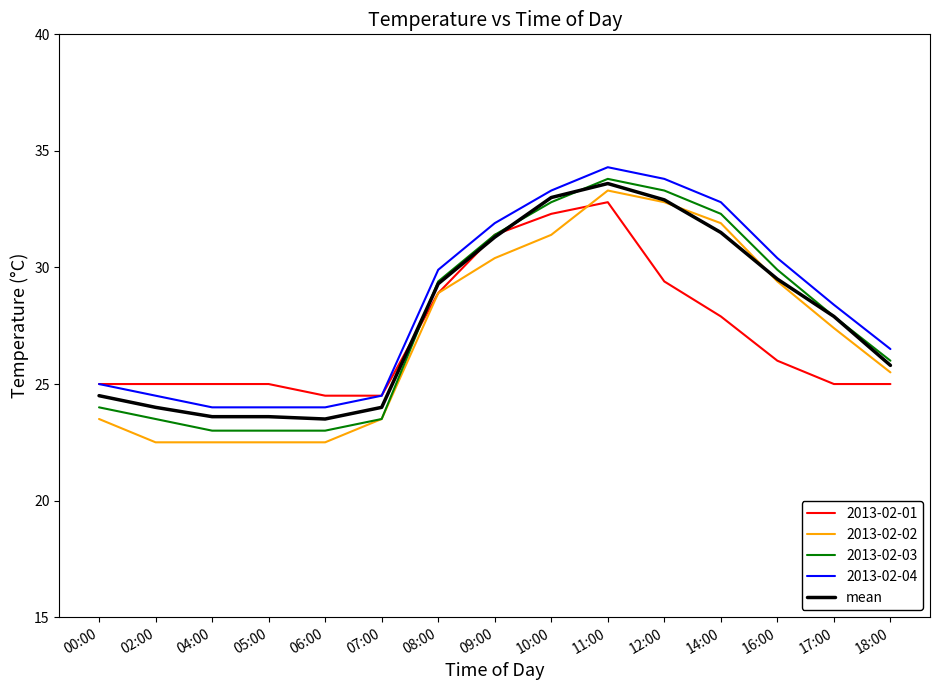

What is the spread (max minus min) of values at 10:00?

1.9